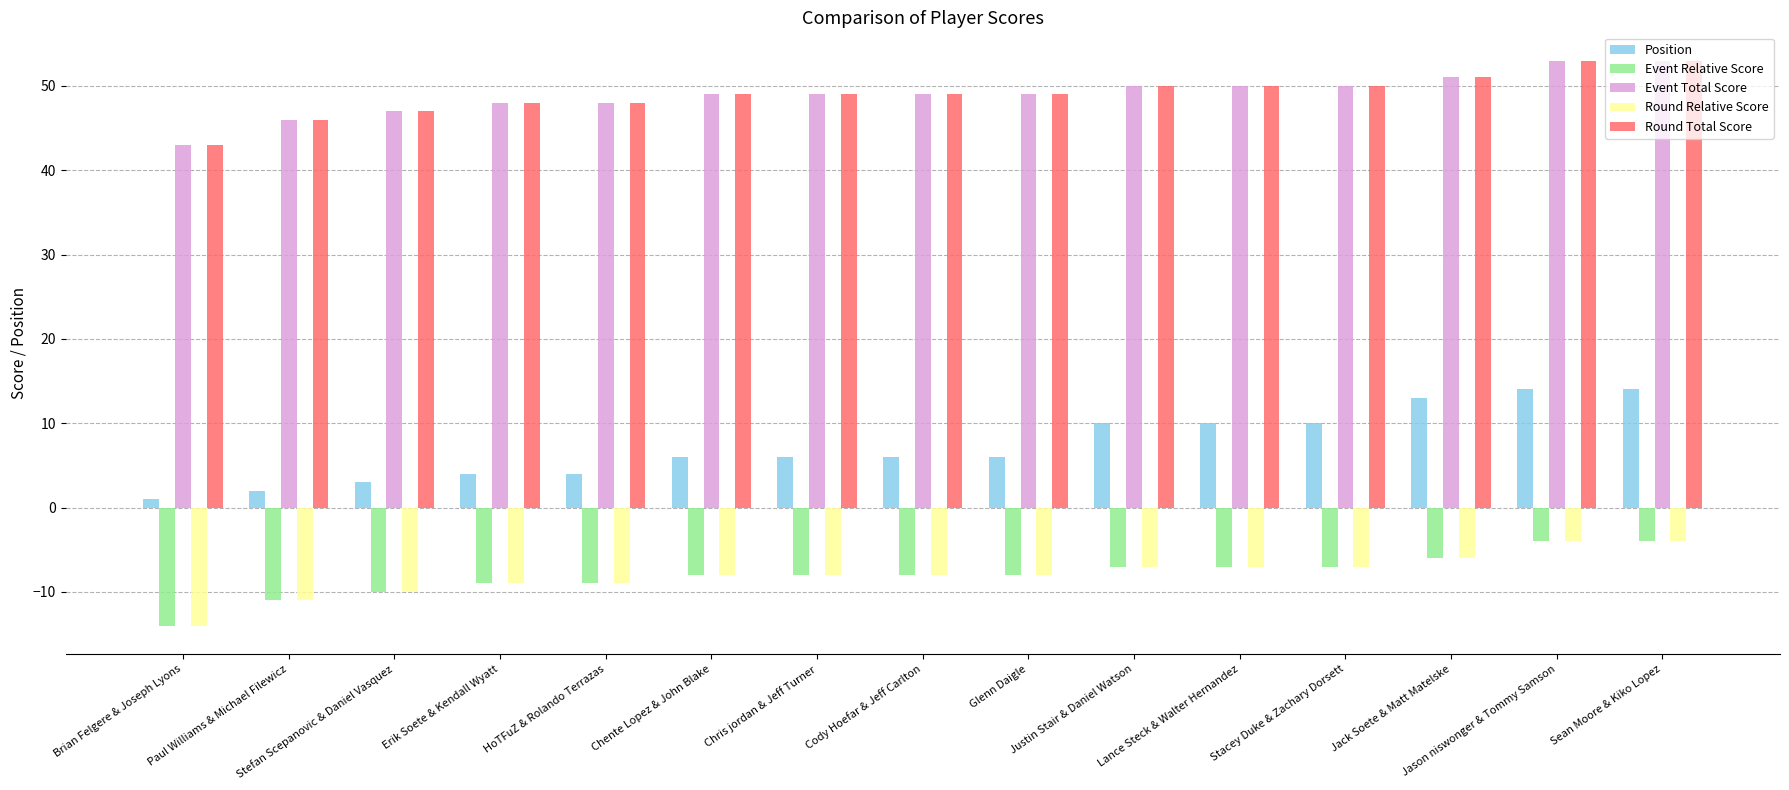

At how many categories does at least one series exceed 19?

15